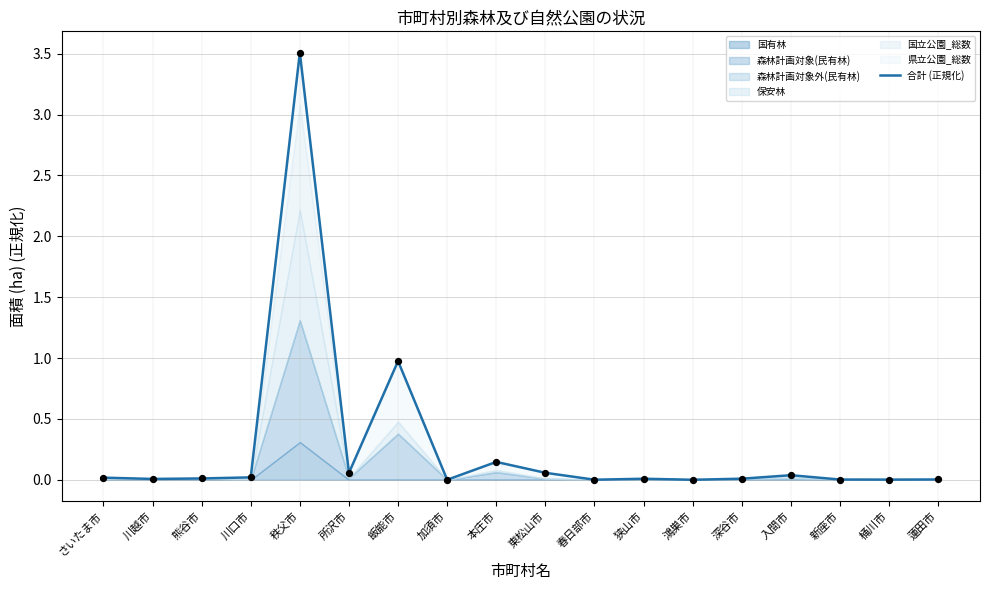

Between 入間市 and 東松山市, which is larger?

東松山市